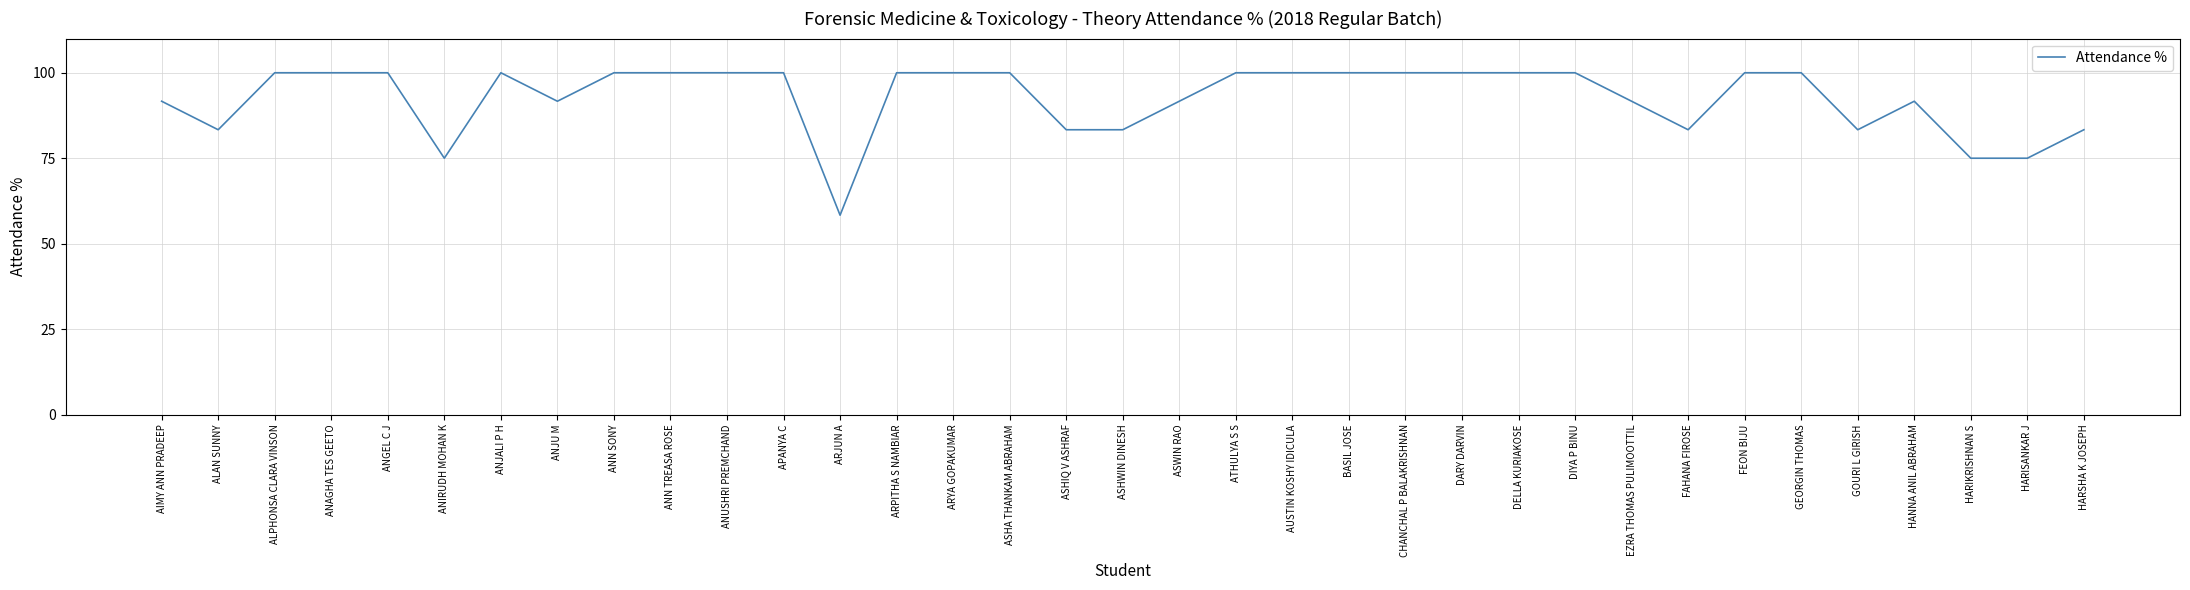

How many series are shown in this chart?

1